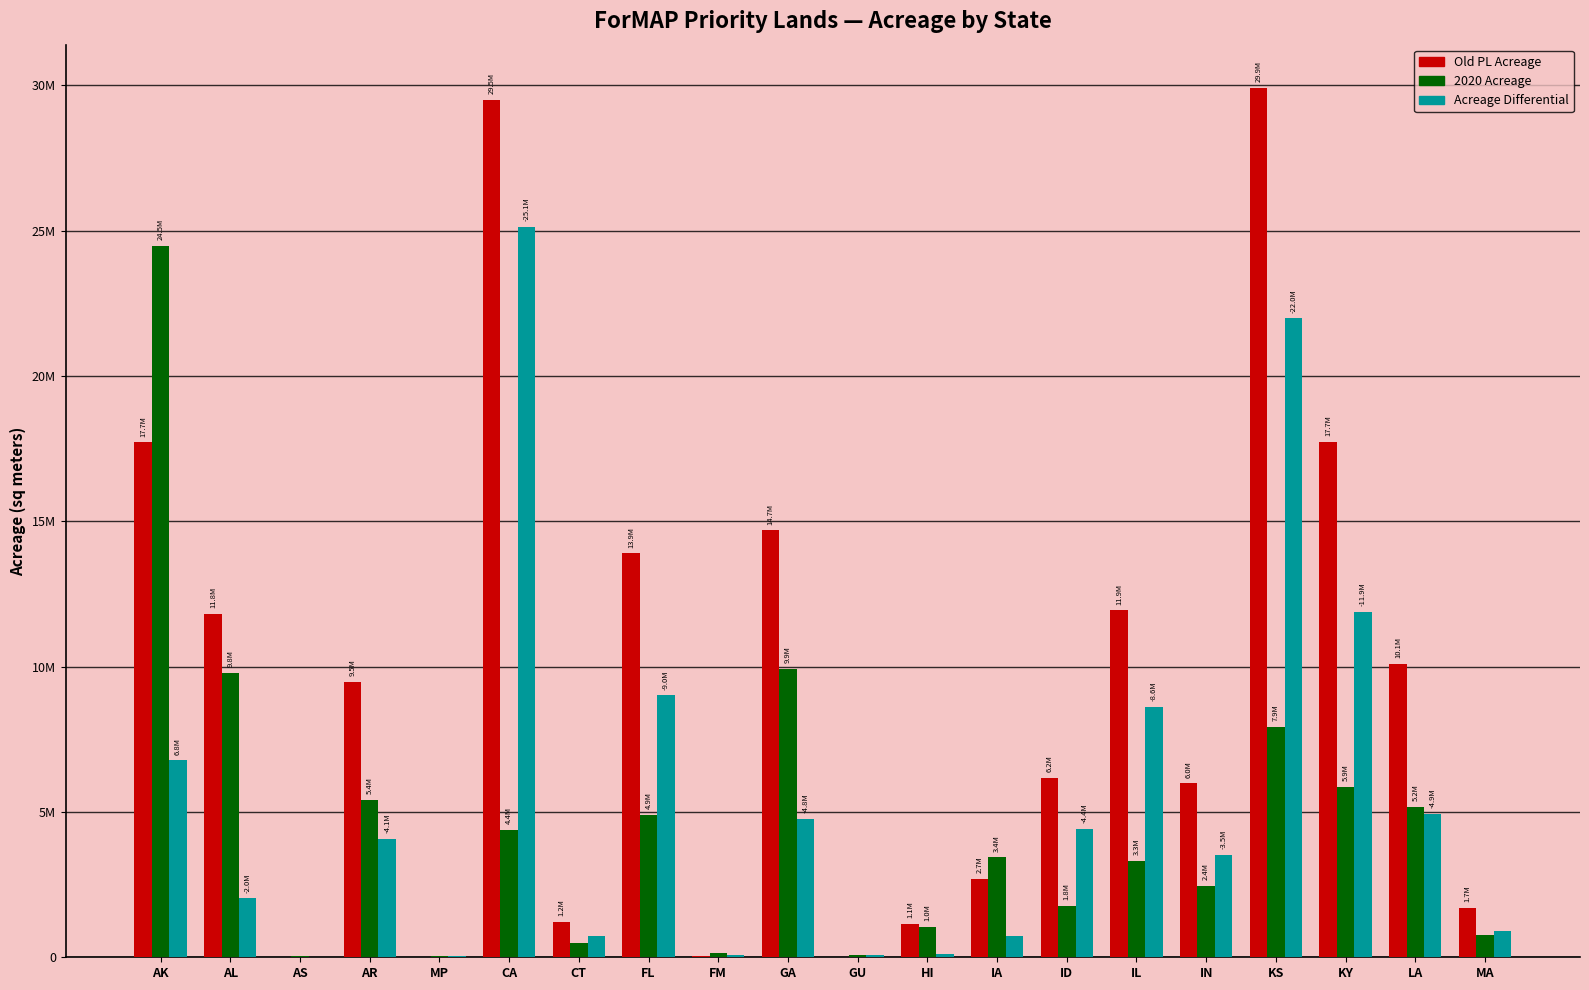

Which series has the largest total across all categories?

Old PL Acreage